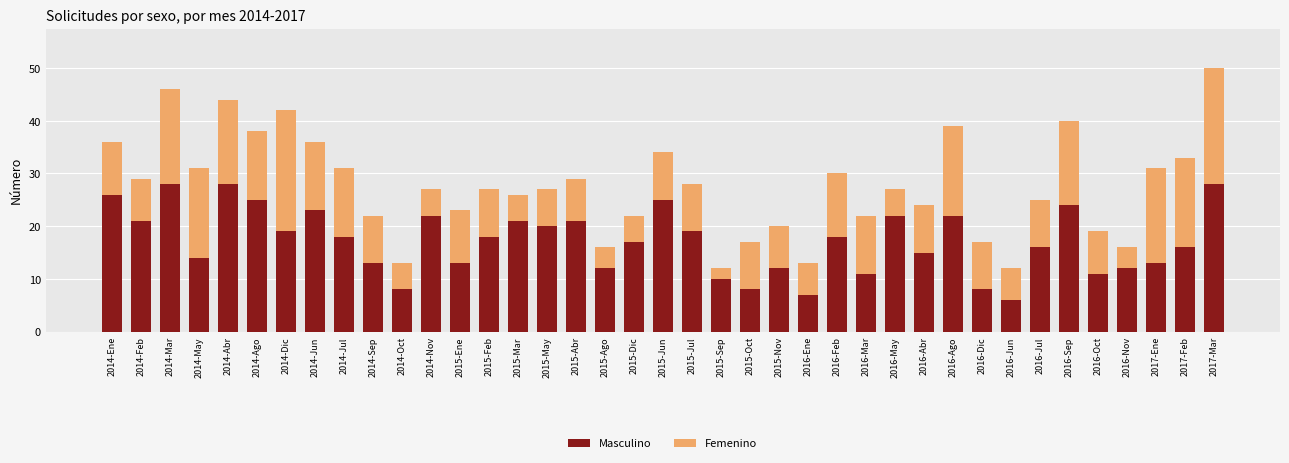

The value of Masculino at 2016-Mar is 18. True or false?

False